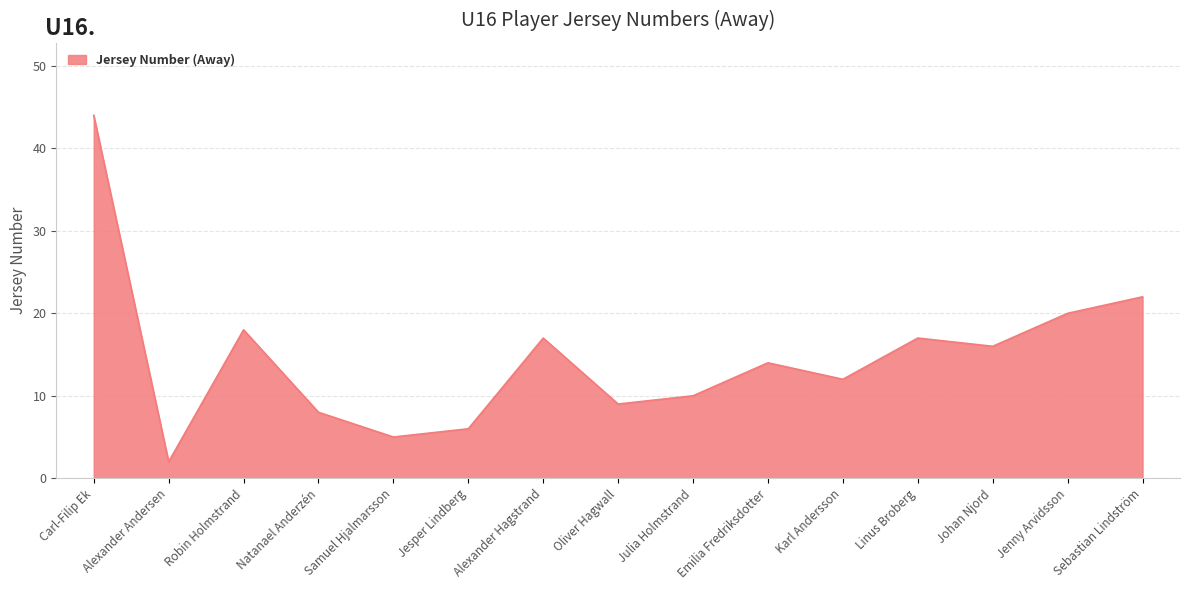

What position from the left is Linus Broberg?

12